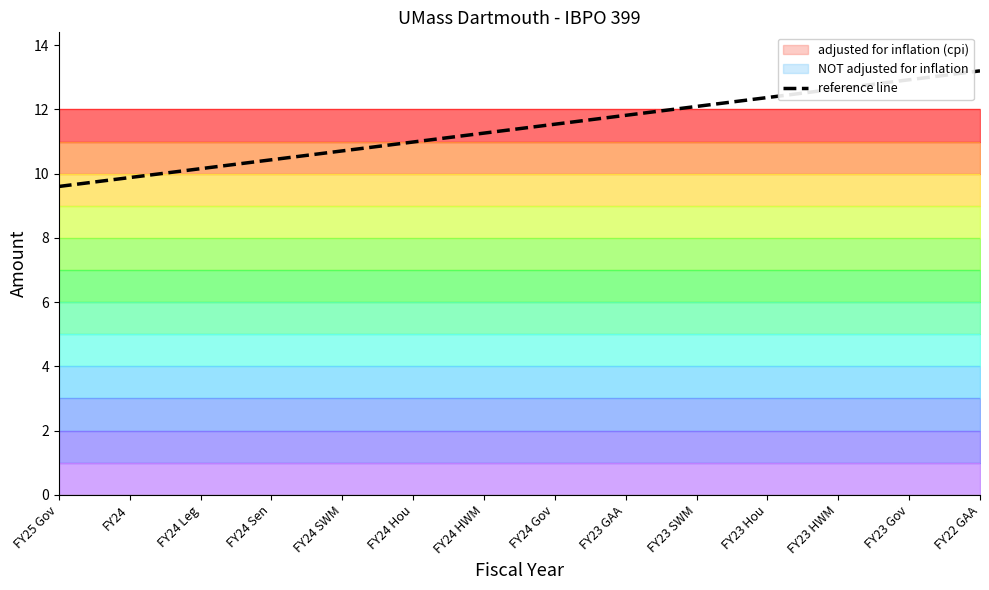

At which label is the value closest to 11?

FY24 Hou